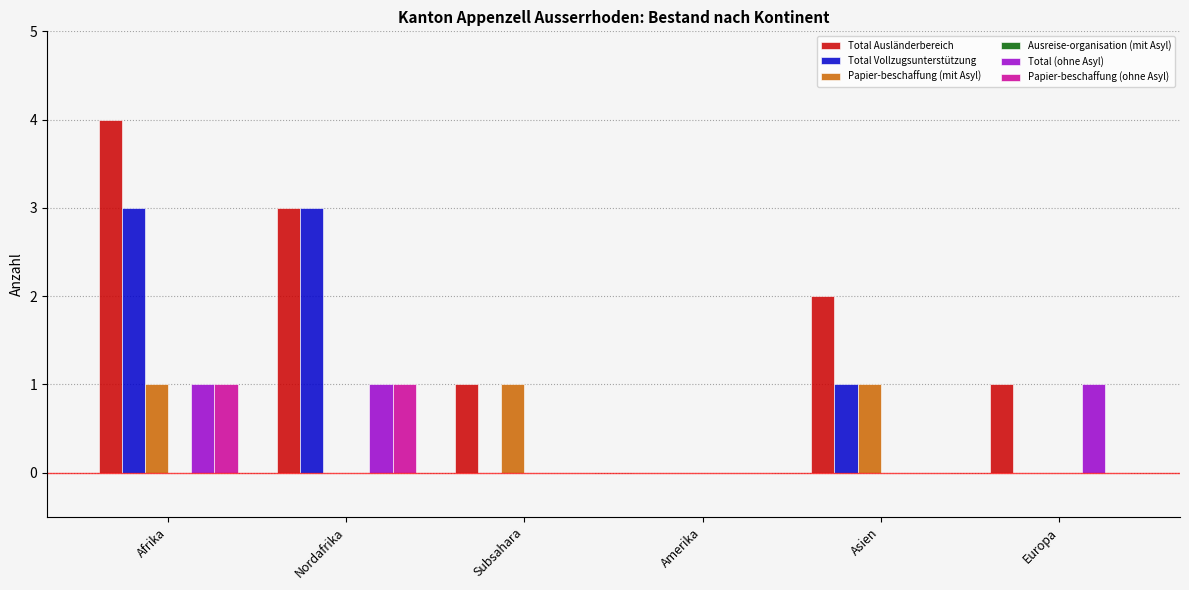

Is it true that Total Vollzugsunterstützung equals 1 at Europa?

False